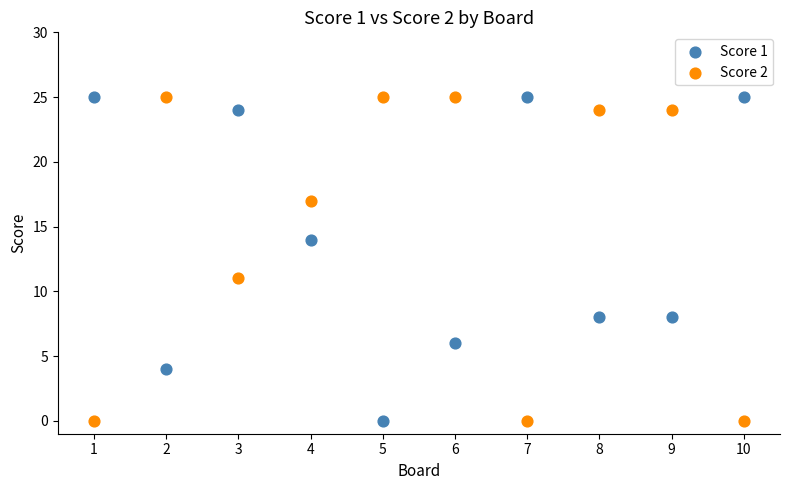

Across all data points, what is the range of Y values (max minus min)?

25